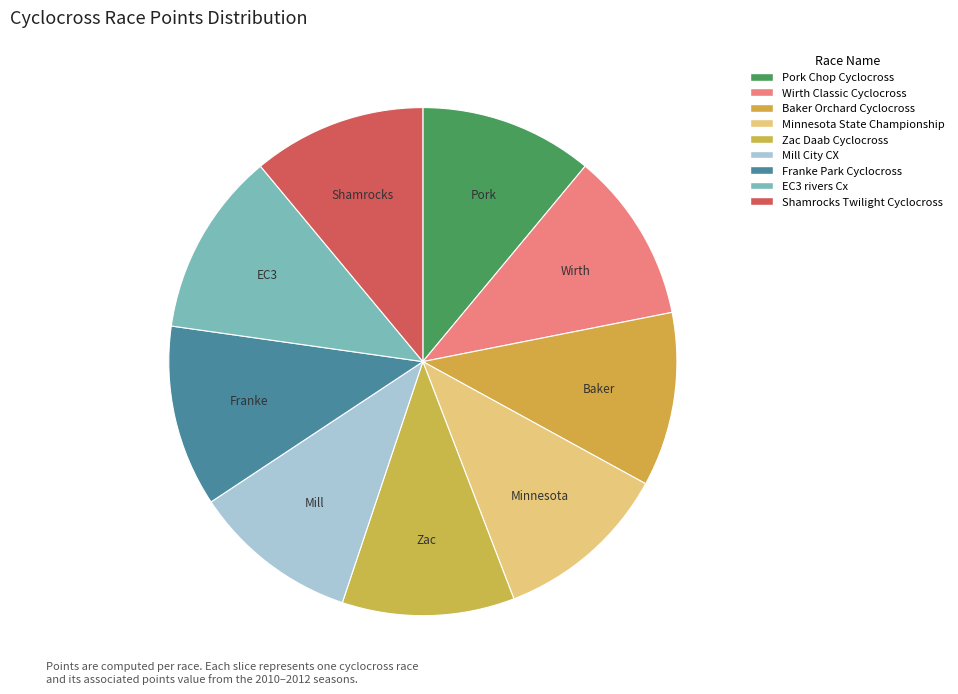

Is the sum of Minnesota State Championship and Pork Chop Cyclocross greater than half?

No